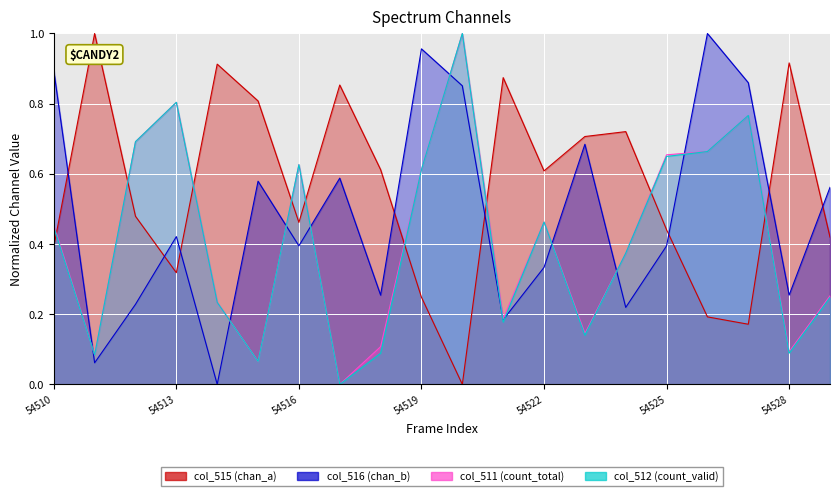

How many times do col_515 and col_511 cross each other?

9